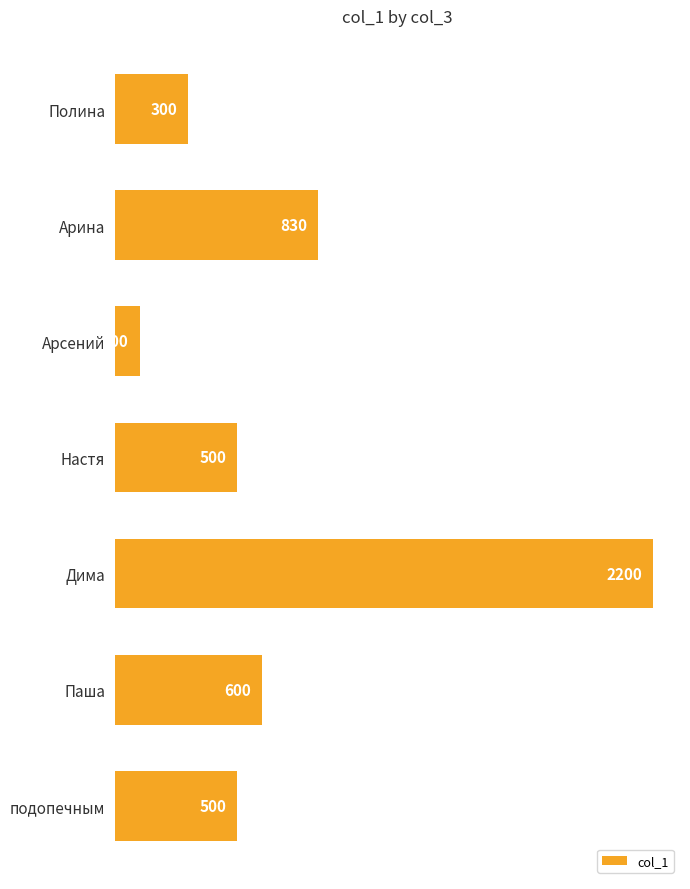

What is the average value?

719